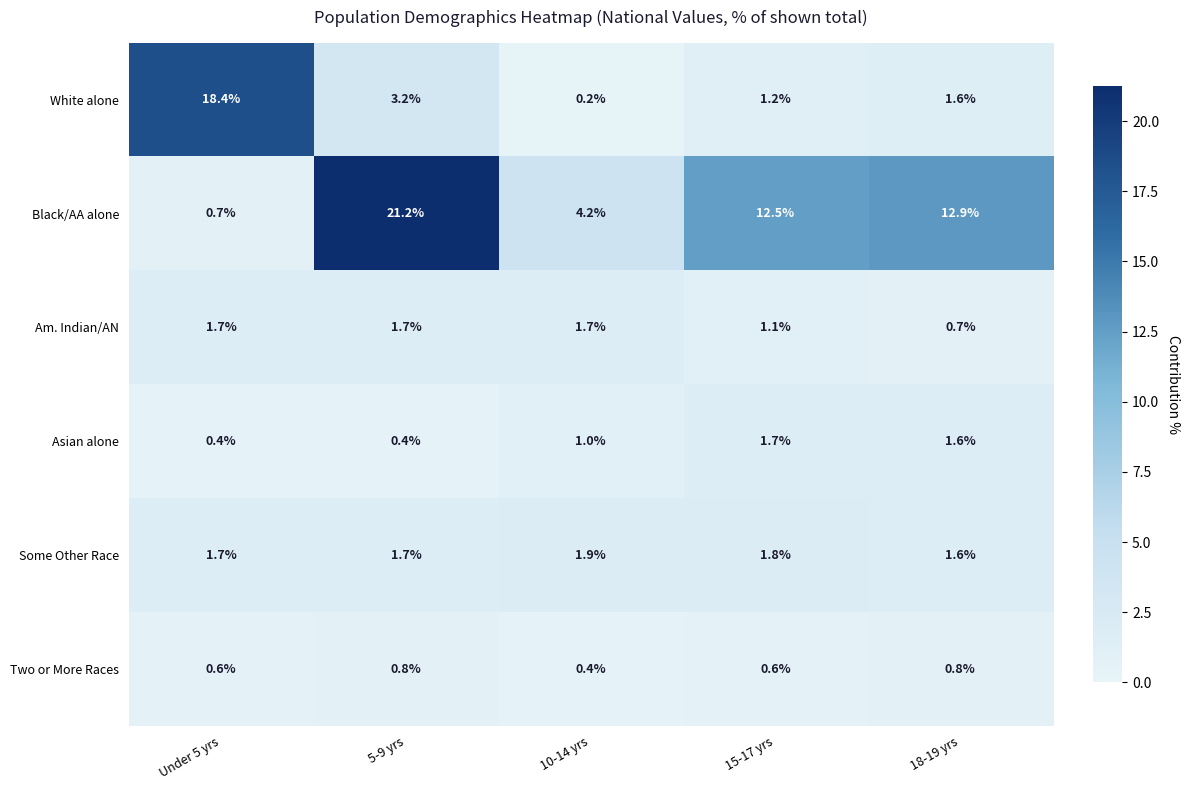

How many series are shown in this chart?

6